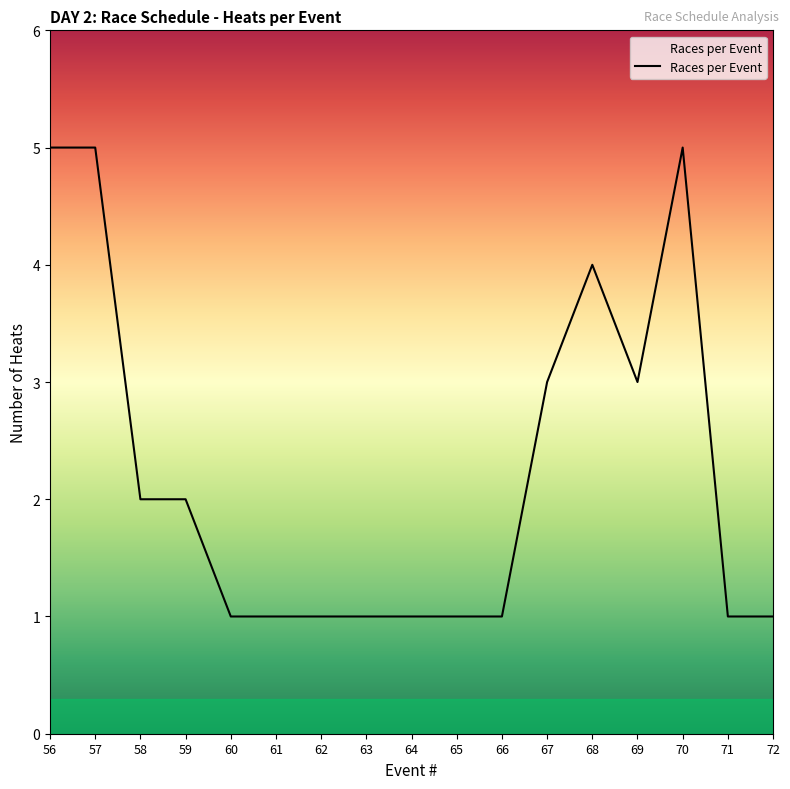

The chart shows a value of 3 at 67. True or false?

True